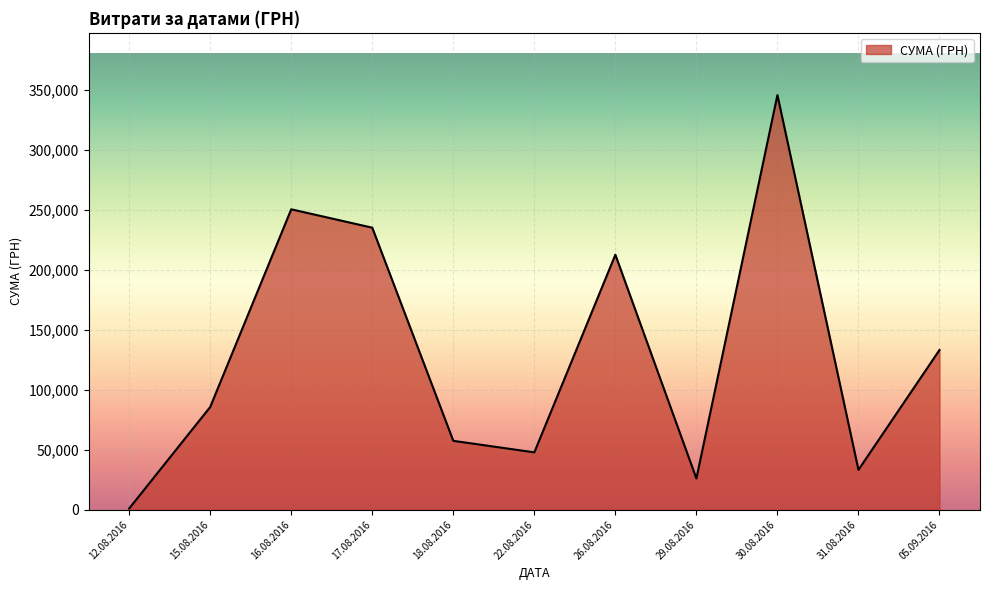

At which label is the value closest to 173342?

26.08.2016